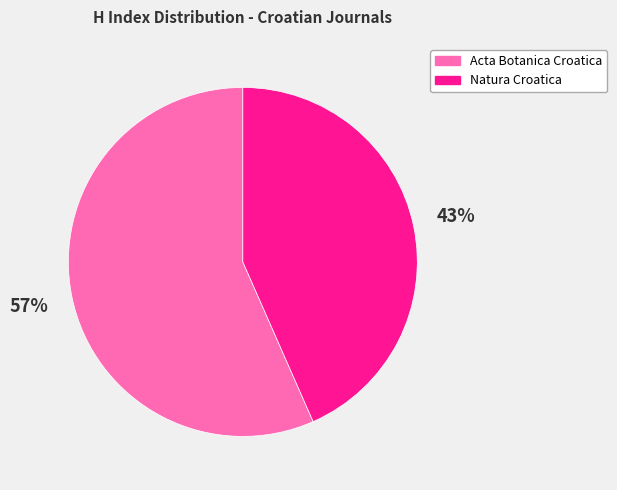

Which category has the biggest portion of the pie?

Acta Botanica Croatica